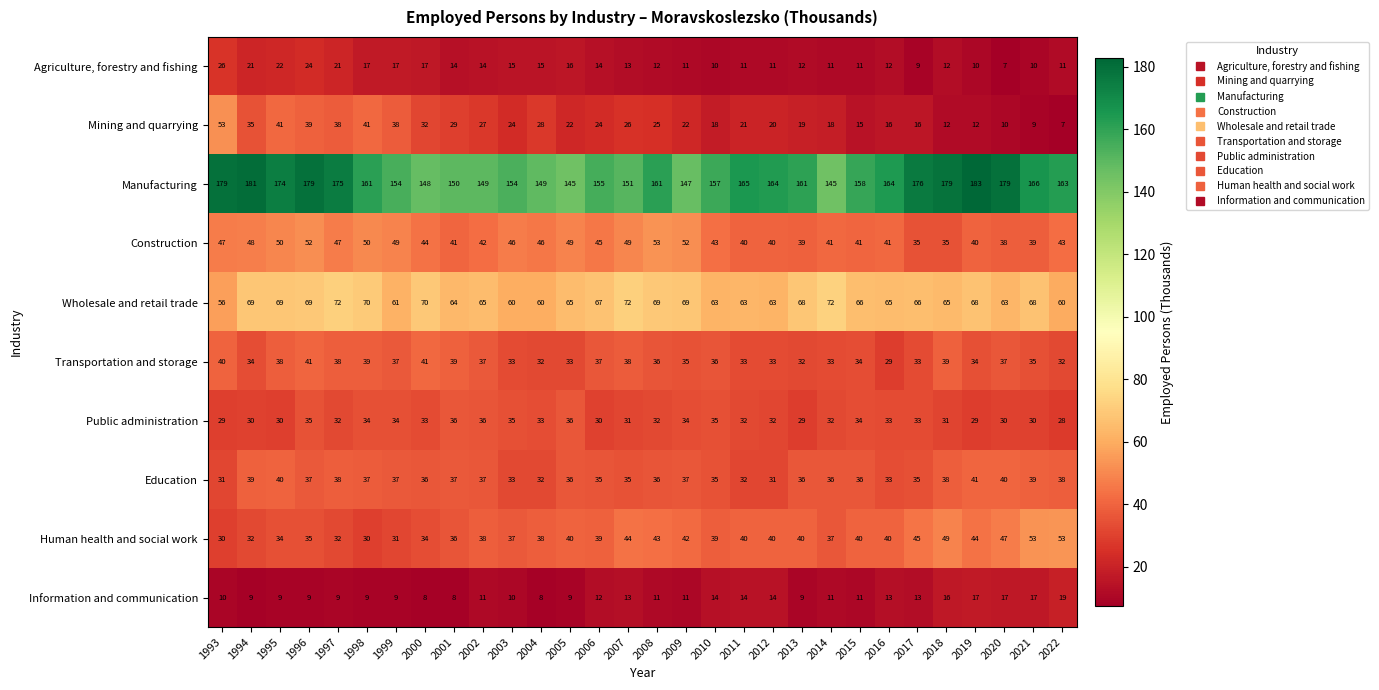

Is the value of Information and communication at 2014 greater than the value of Public administration at 2008?

No